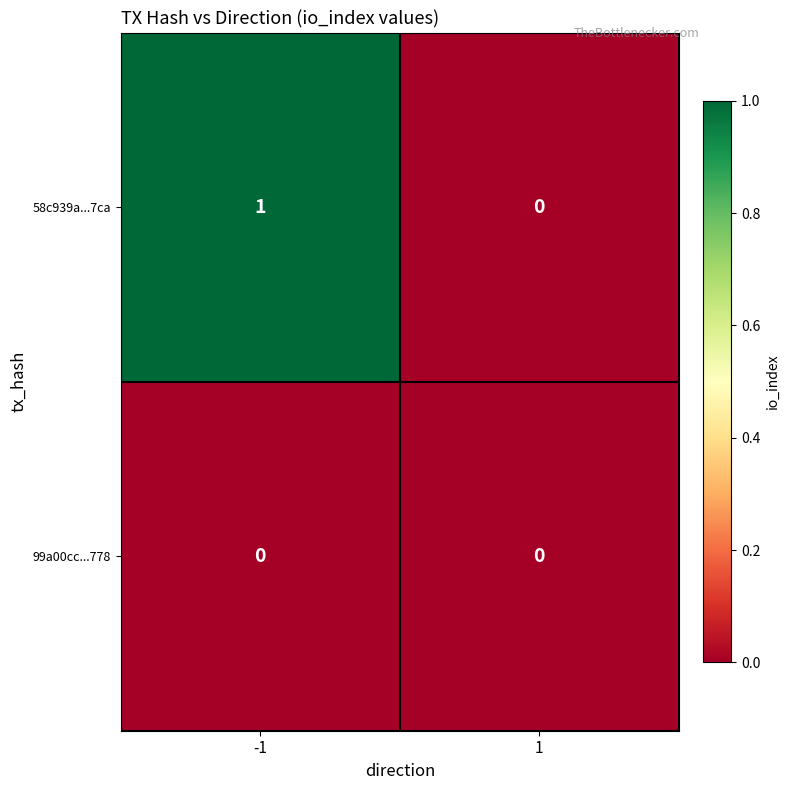

Rank the series by their maximum value, from highest to lowest.

58c939a...7ca, 99a00cc...778